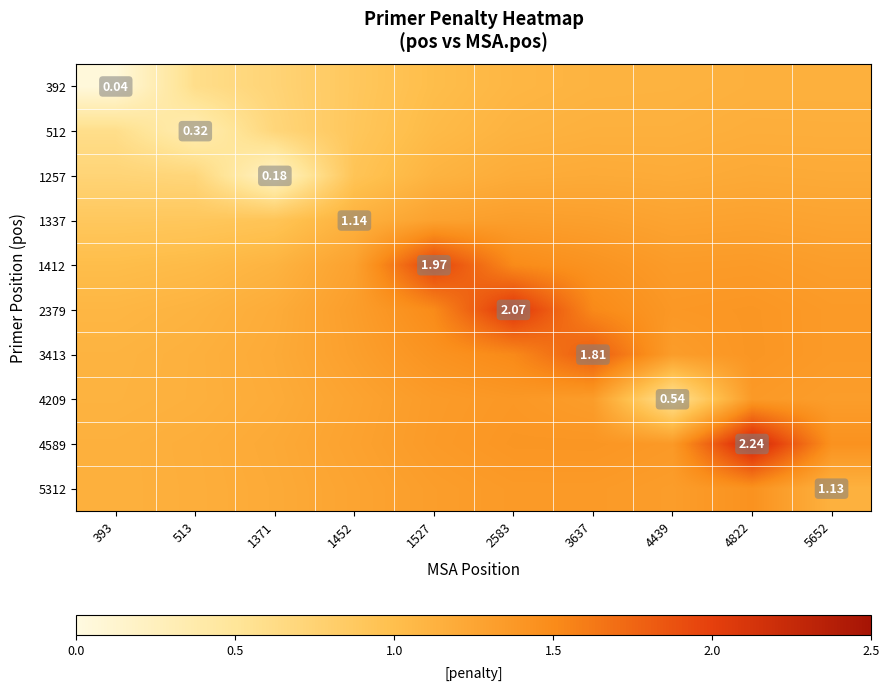

What is the difference between the maximum and minimum values in the 512 series?

0.8